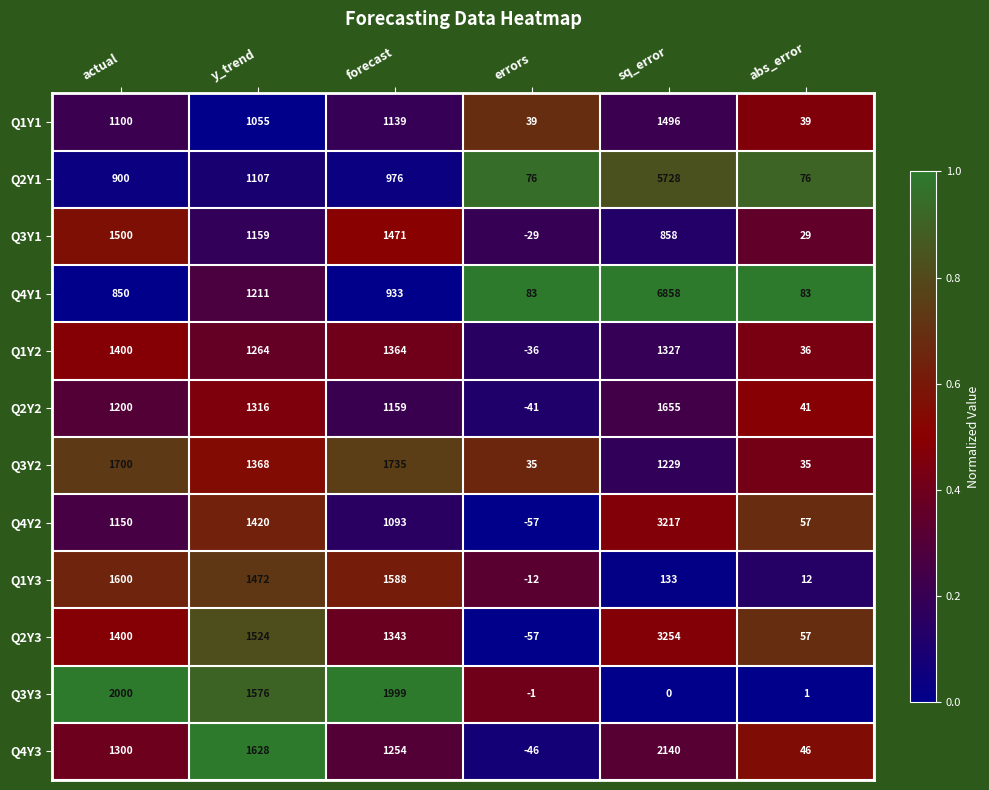

Which category has the highest value across all series?

sq_error